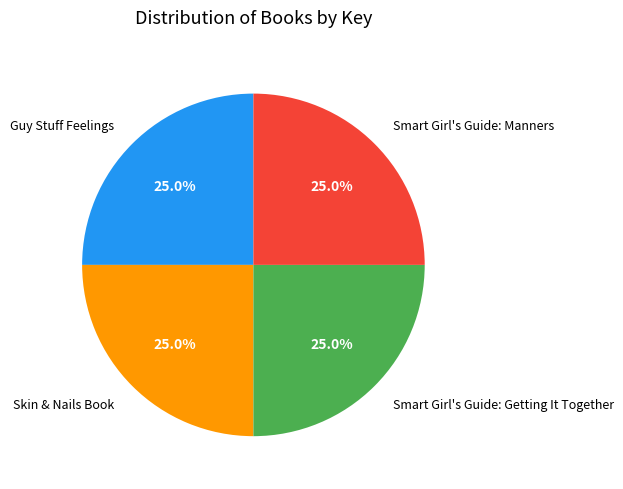

How much of the chart is everything except Skin & Nails Book?

75.0%